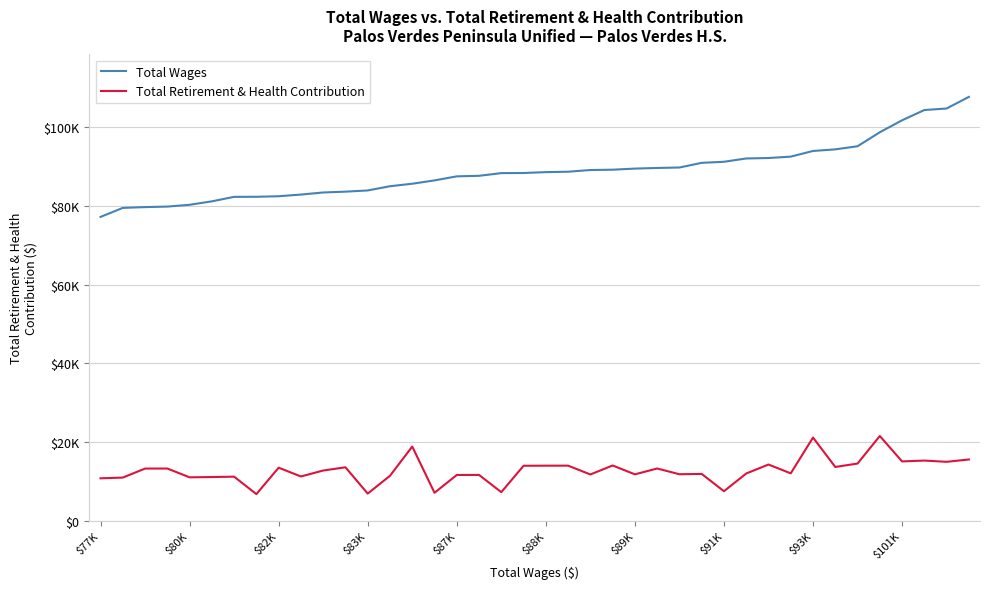

At how many categories does at least one series exceed 55675?

40